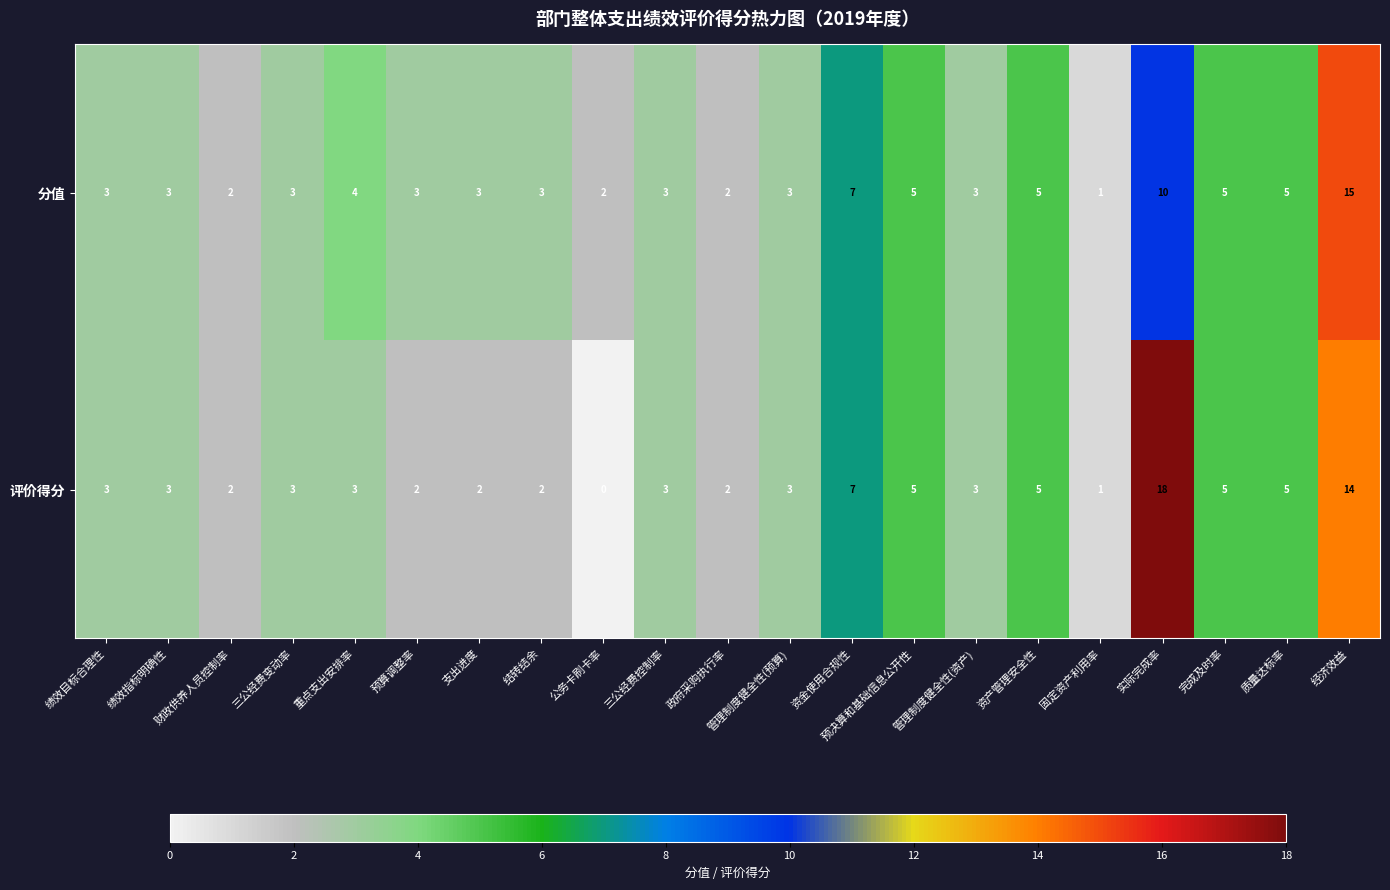

At which label is 分值 closest to 8?

资金使用合规性